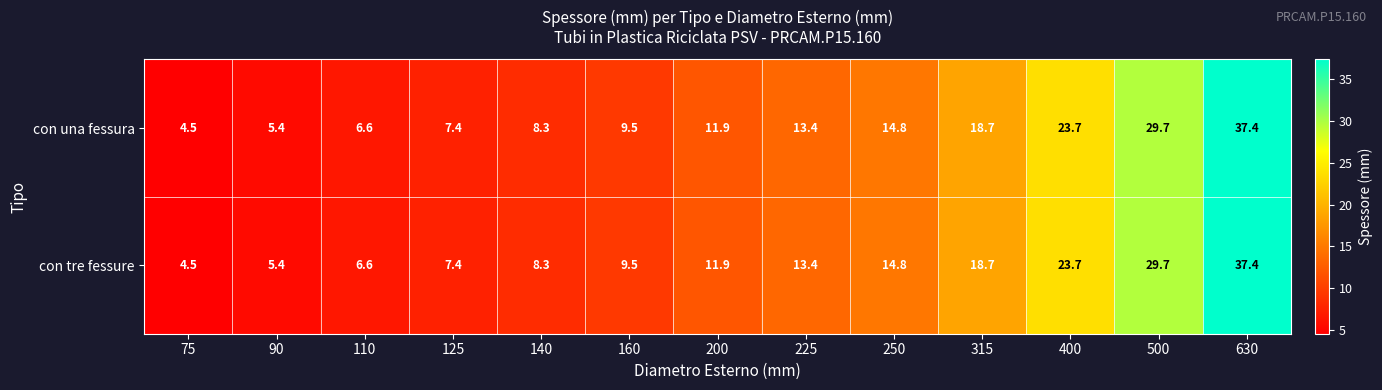

Reading left to right, list all the values displayed in this chart.

con una fessura: 4.5	5.4	6.6	7.4	8.3	9.5	11.9	13.4	14.8	18.7	23.7	29.7	37.4
con tre fessure: 4.5	5.4	6.6	7.4	8.3	9.5	11.9	13.4	14.8	18.7	23.7	29.7	37.4